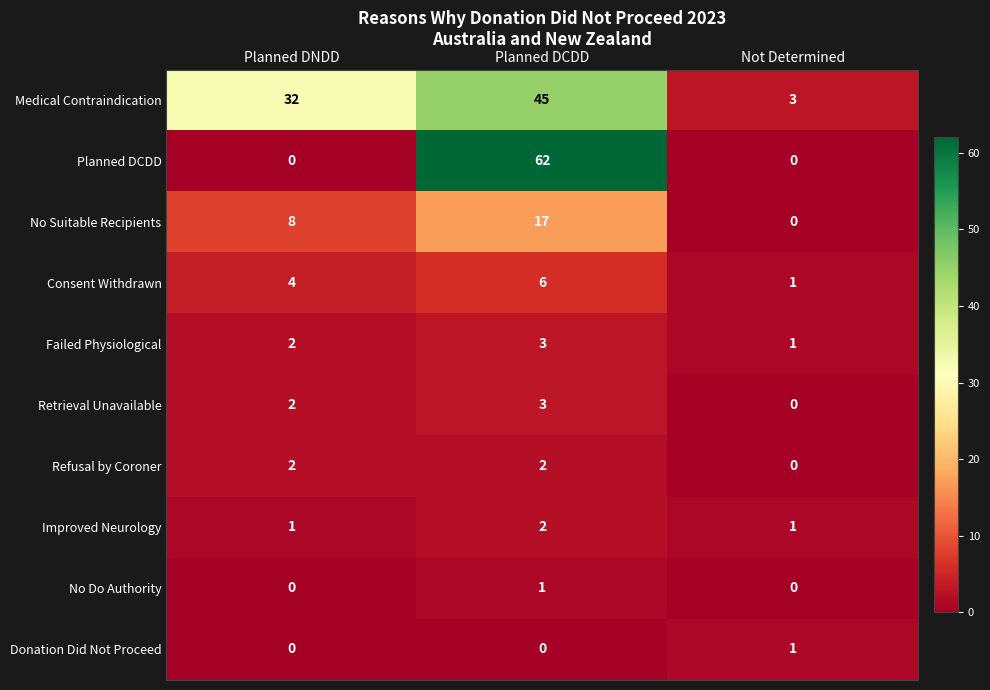

What is the spread (max minus min) of values at Planned DNDD?

32